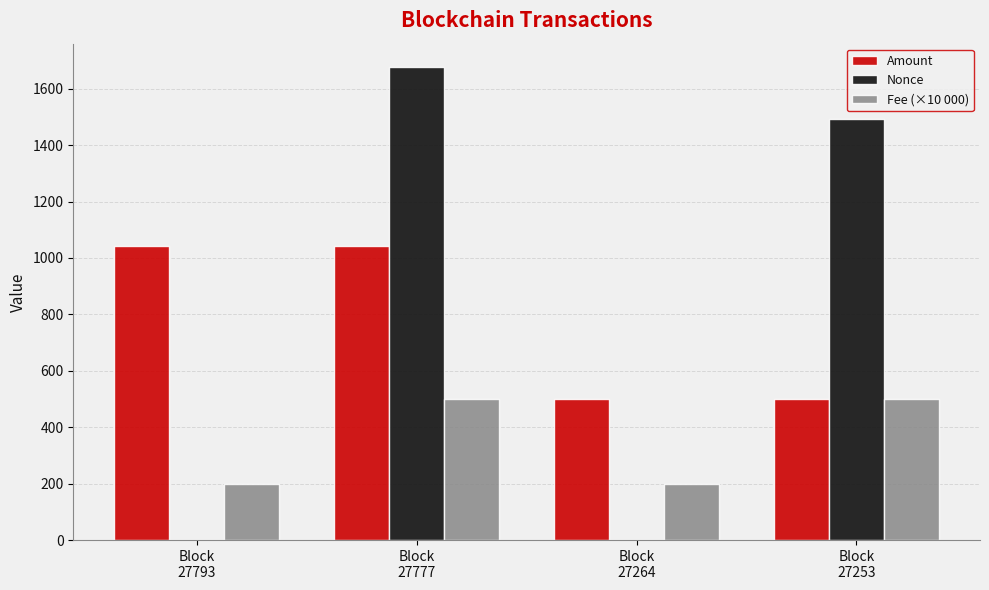

Which series has the largest range (max minus min)?

Nonce